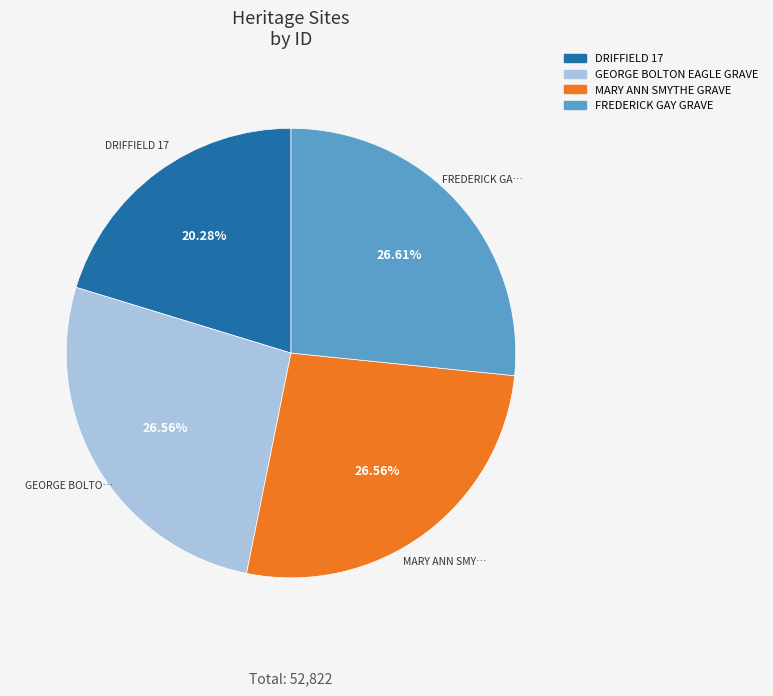

Is FREDERICK GAY GRAVE the majority of the pie?

No